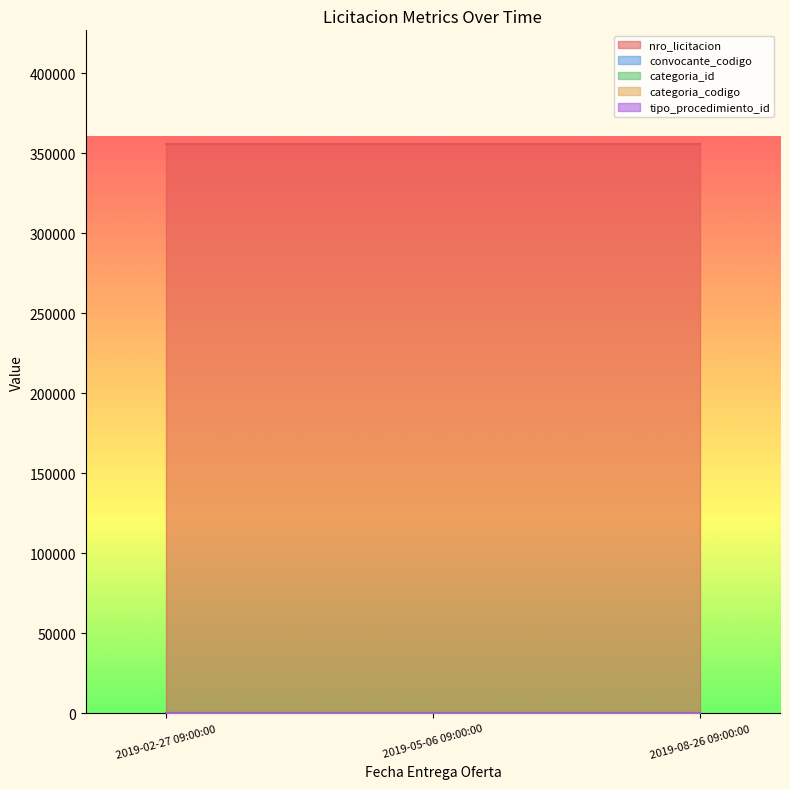

What are all the series names shown in the legend?

nro_licitacion, convocante_codigo, categoria_id, categoria_codigo, tipo_procedimiento_id